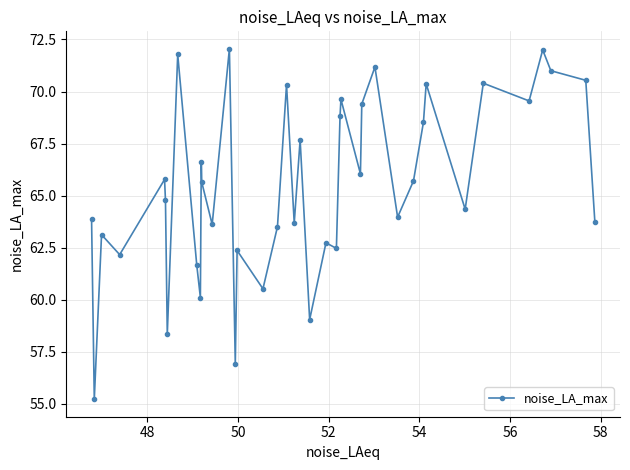

What is the value of the 12th point from the left?

65.7